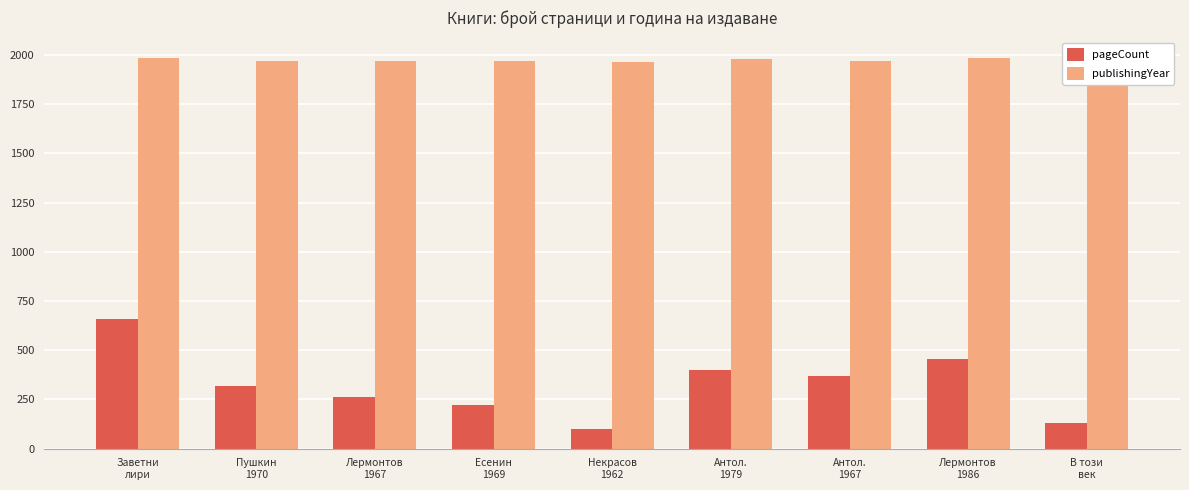

The value of pageCount at Есенин
1969 is 220. True or false?

True